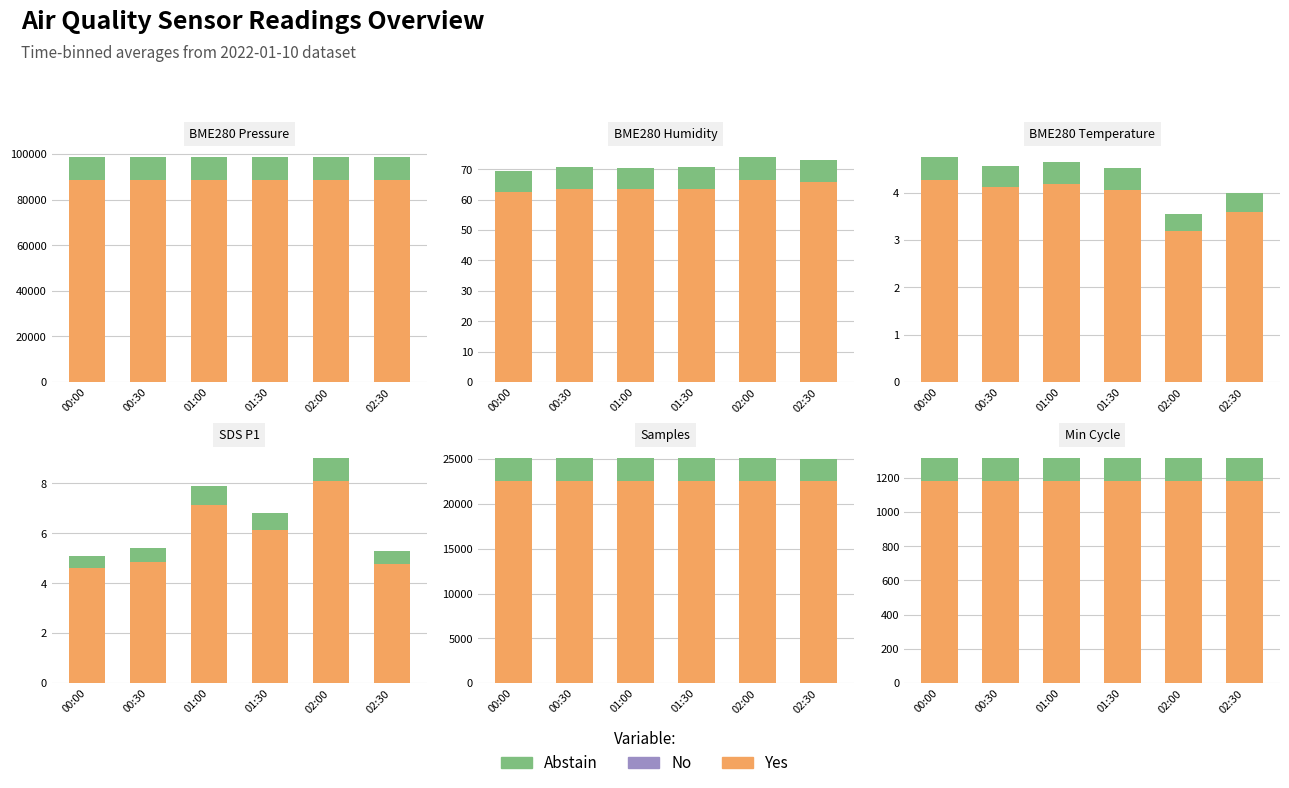

How many groups of bars are there?

6